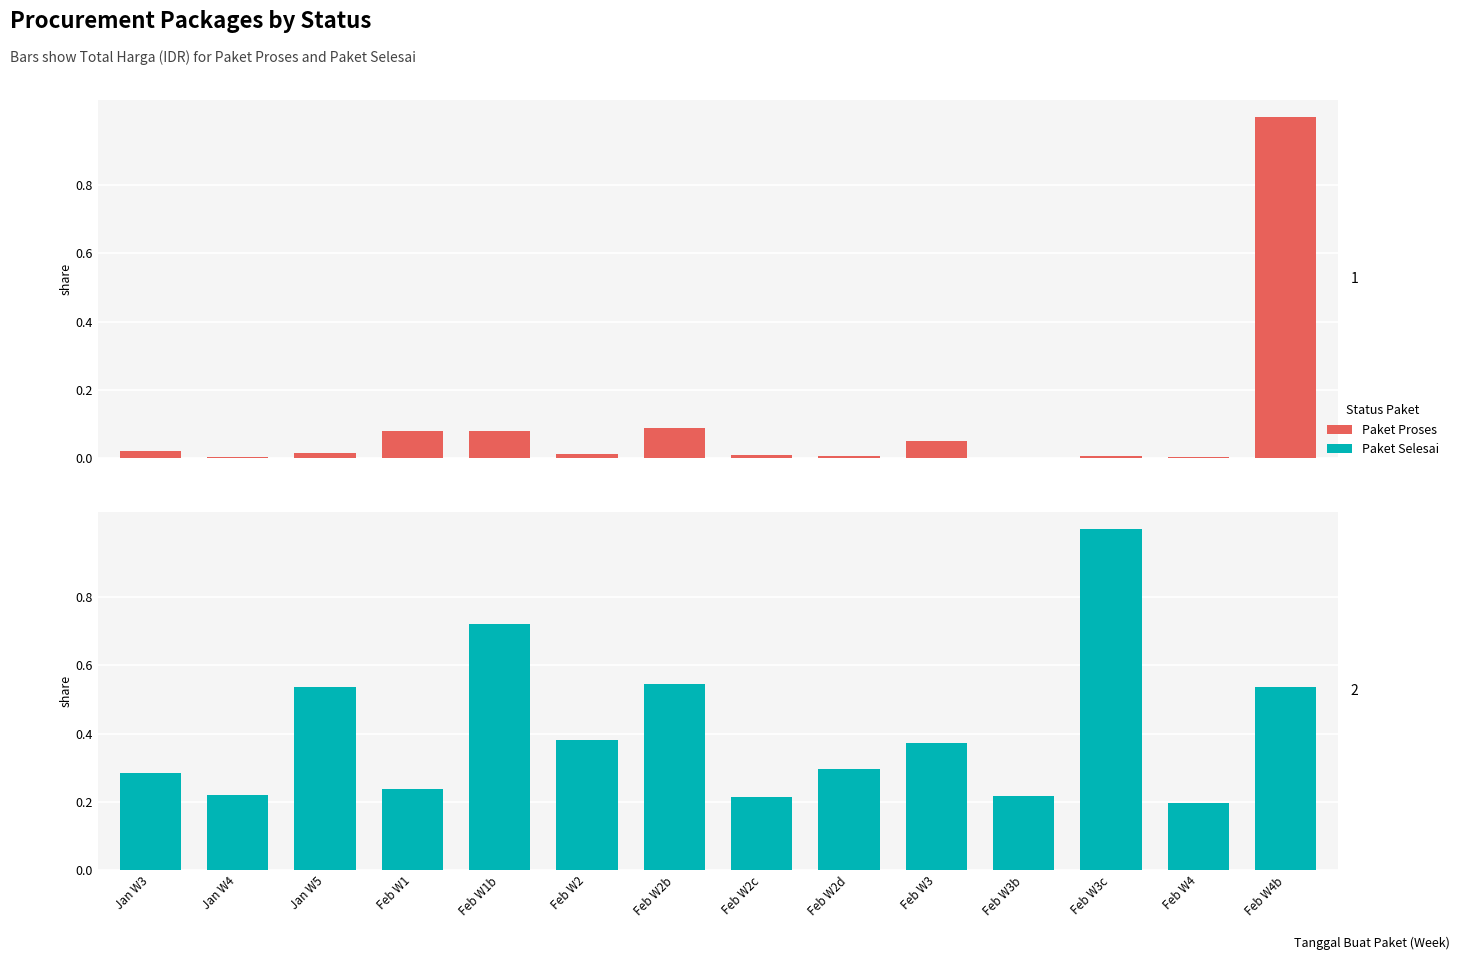

How many categories are shown in the chart?

14